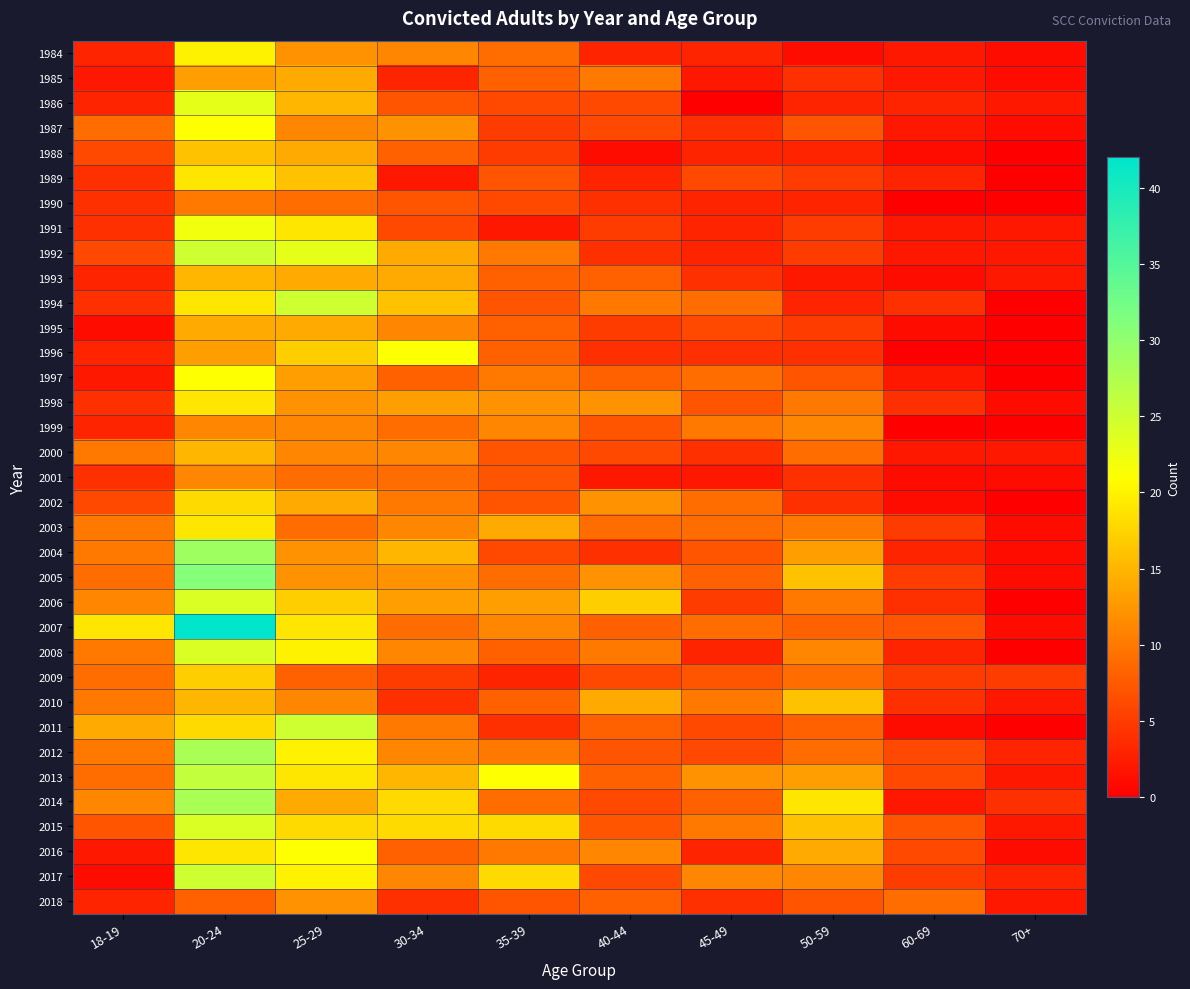

Which label corresponds to the largest value in the chart?

20-24